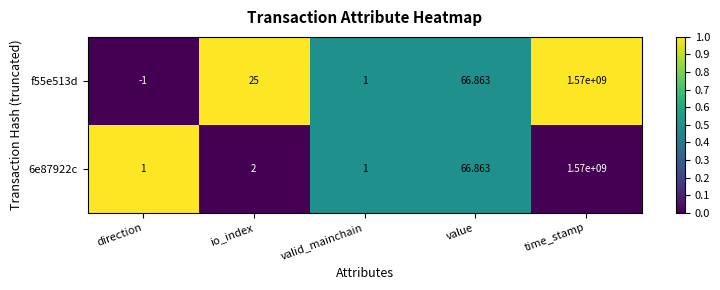

At which category is the sum across all series the highest?

time_stamp